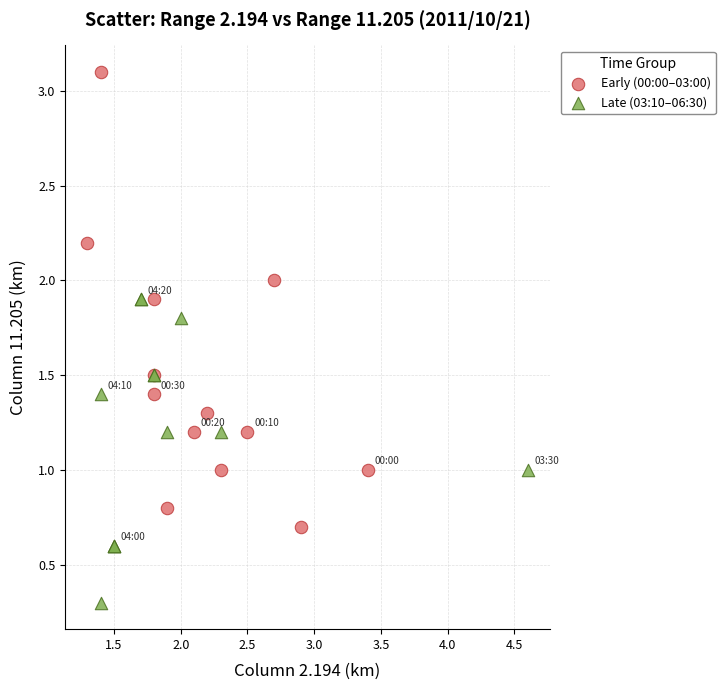

What are all the series names shown in the legend?

Early (00:00–03:00), Late (03:10–06:30)